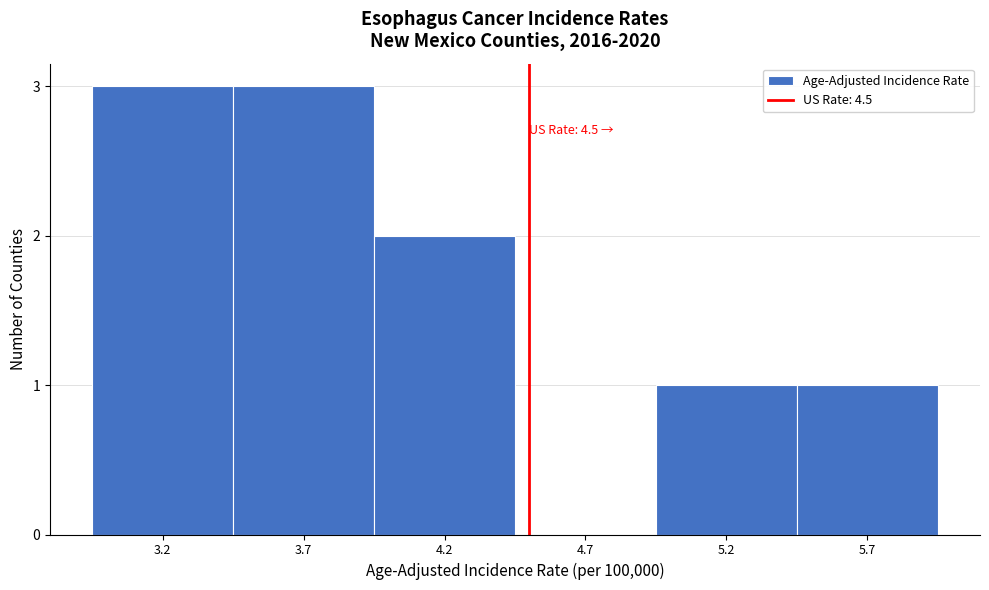

Reading left to right, extract all data points from this chart.

3.2=3	3.7=3	4.2=2	4.7=0	5.2=1	5.7=1